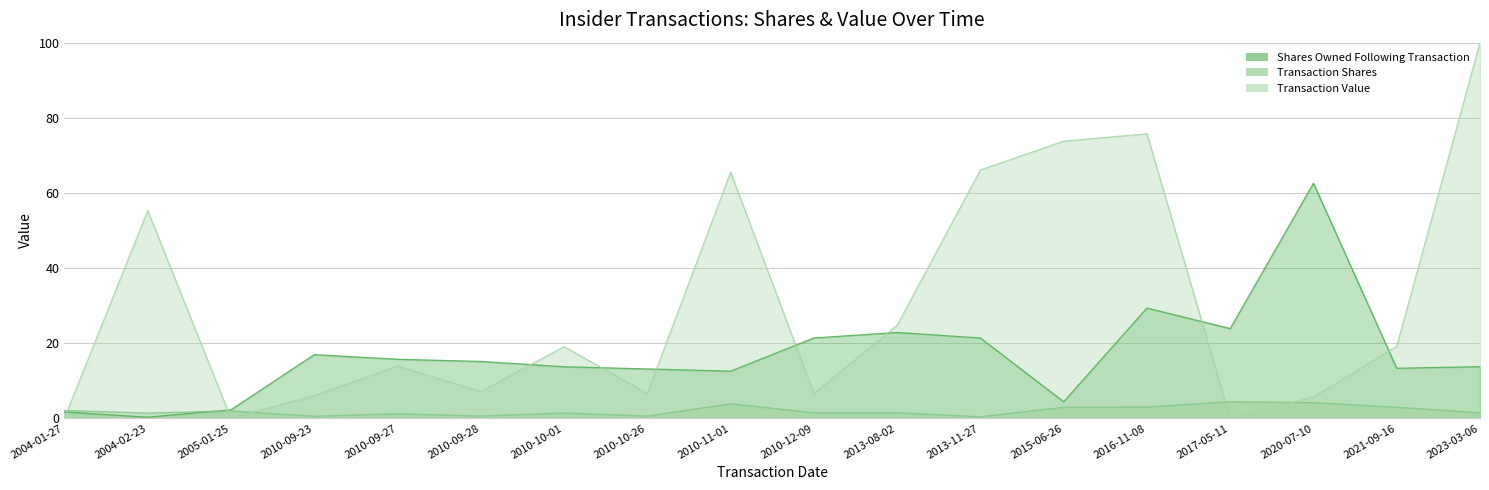

Reading left to right, what are all the values shown in this chart?

Shares Owned Following Transaction: 1.7	0.3	2.3	16.9	15.7	15.1	13.7	13.1	12.5	21.4	22.8	21.4	4.4	29.3	23.9	62.6	13.3	13.7
Transaction Shares: 2.1	1.4	2.0	0.5	1.2	0.6	1.4	0.6	3.9	1.5	1.5	0.4	2.9	3.0	4.4	4.2	2.9	1.5
Transaction Value: 0.0	55.3	0.0	6.0	13.9	7.1	19.1	6.6	65.5	6.6	24.7	66.1	73.8	75.7	0.0	5.7	19.1	100.0